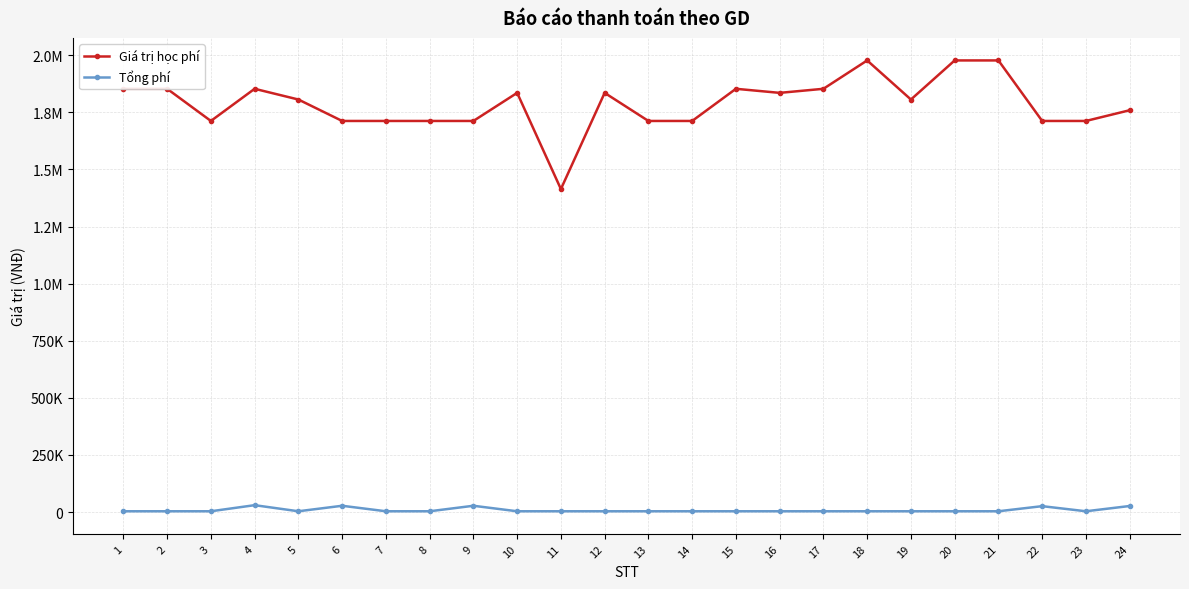

What are all the series names shown in the legend?

Giá trị học phí, Tổng phí